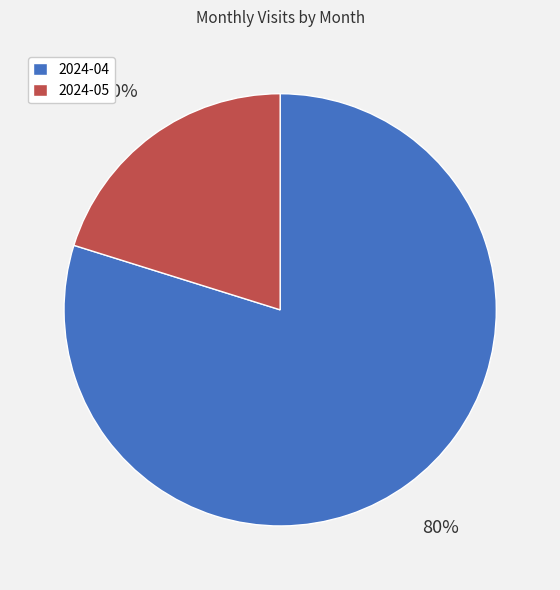

How many slices are in this pie chart?

2